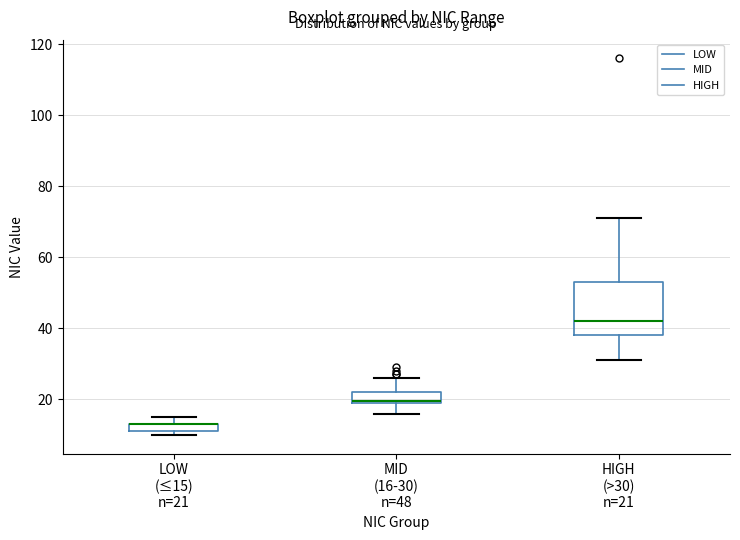

Comparing the boxes themselves (not the whiskers), which one is the tallest?

HIGH (>30) n=21